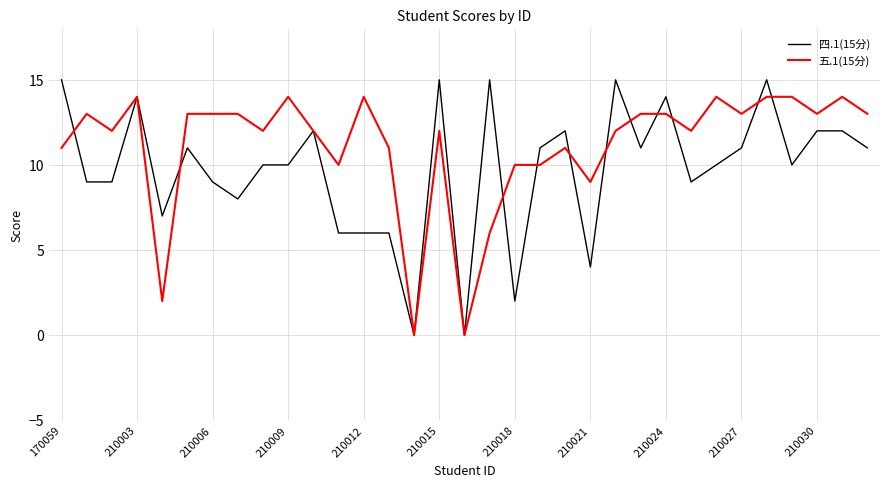

Reading right to left, transcribe all the data shown in this chart.

四.1(15分): 11	12	12	10	15	11	10	9	14	11	15	4	12	11	2	15	0	15	0	6	6	6	12	10	10	8	9	11	7	14	9	9	15
五.1(15分): 13	14	13	14	14	13	14	12	13	13	12	9	11	10	10	6	0	12	0	11	14	10	12	14	12	13	13	13	2	14	12	13	11